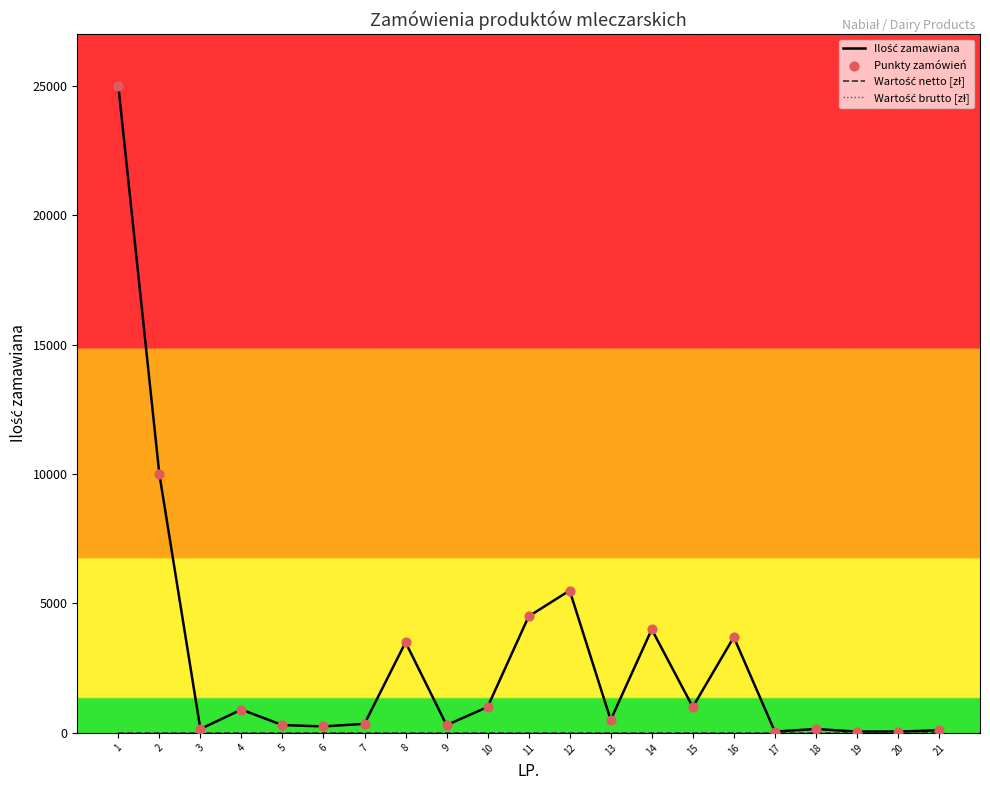

What is the total value across all series at 21?

200